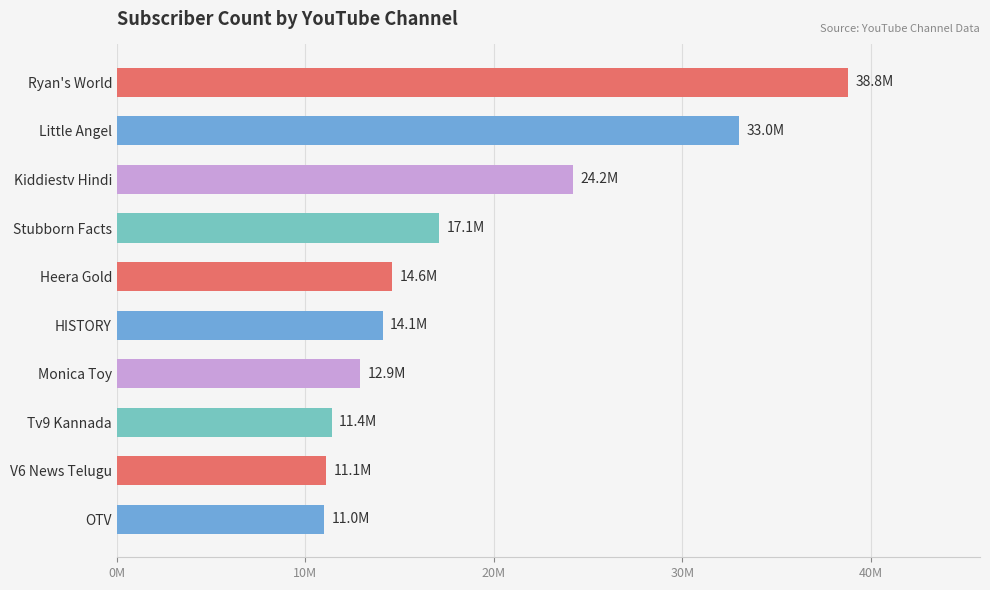

At which label is the value closest to 24900000?

Kiddiestv Hindi